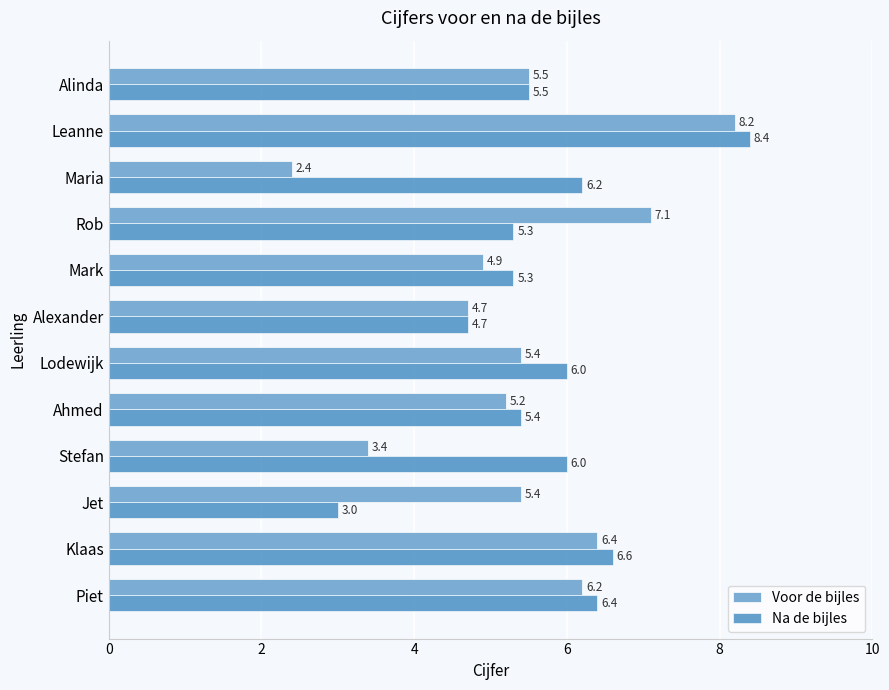

Which label corresponds to the largest value in the chart?

Leanne